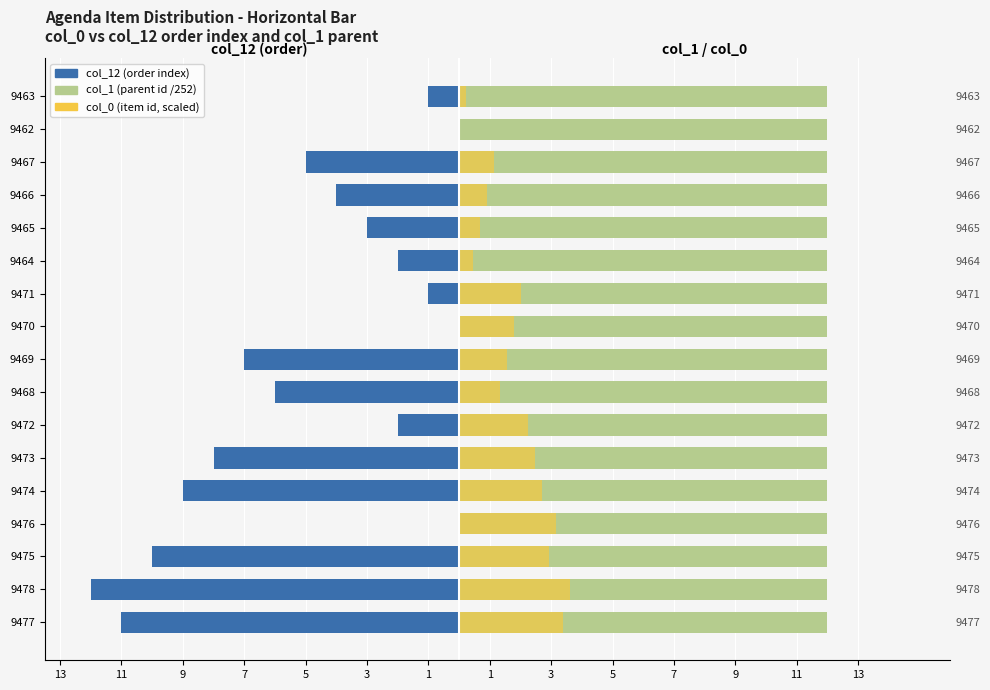

How many data points in col_12 (order index) are above -4?

8